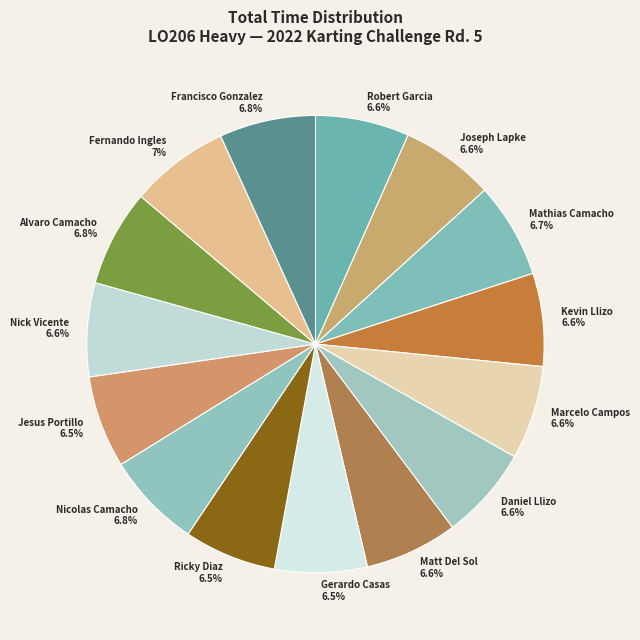

Approximately how many times larger is the value at Fernando Ingles 7% compared to Nick Vicente 6.6%?

1.1